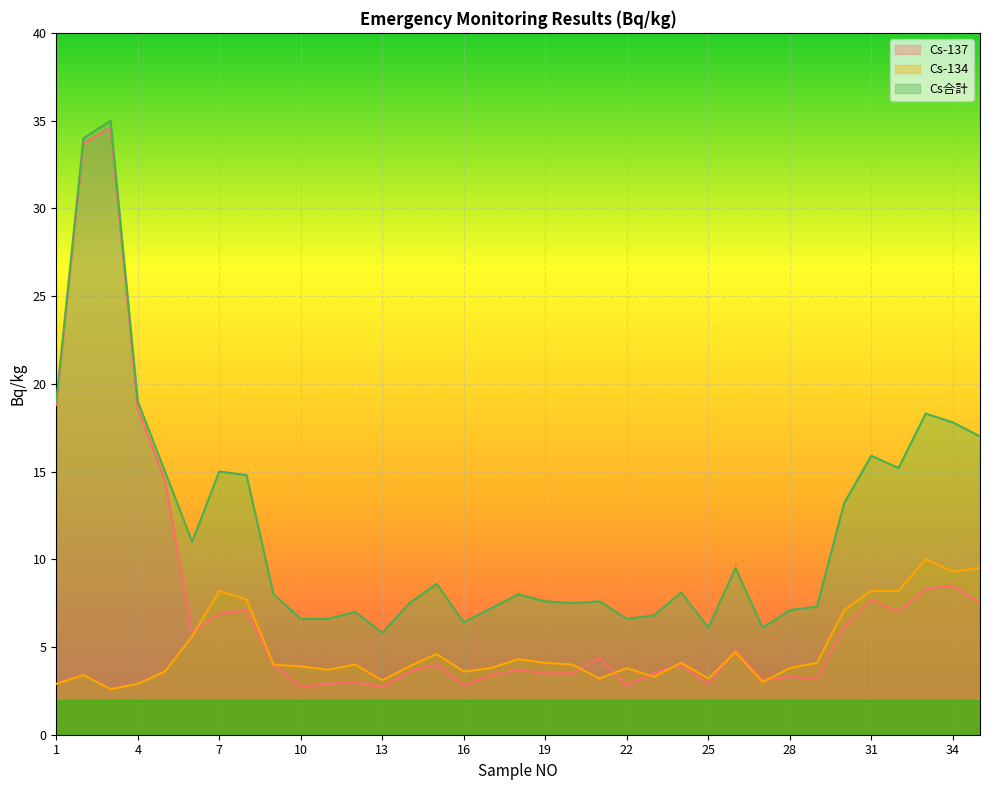

At which label is Cs合計 closest to 20?

1